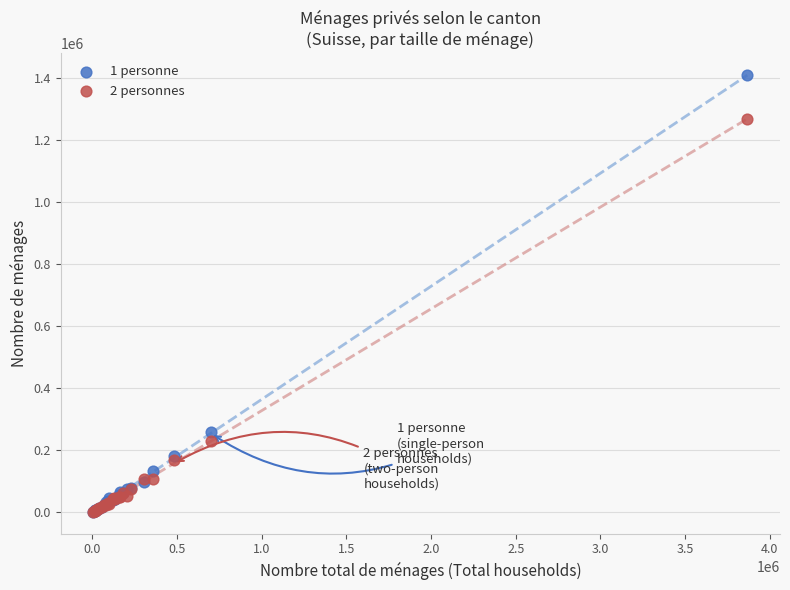

Across all series, what Y value is closest to 705168?

259514